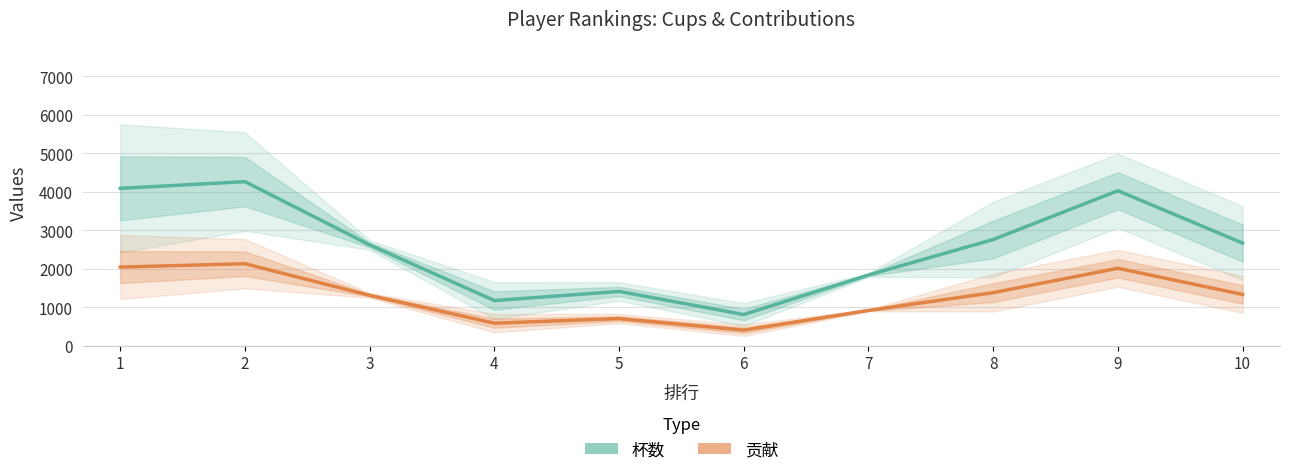

Where is 贡献 nearest to the value 1268?

3